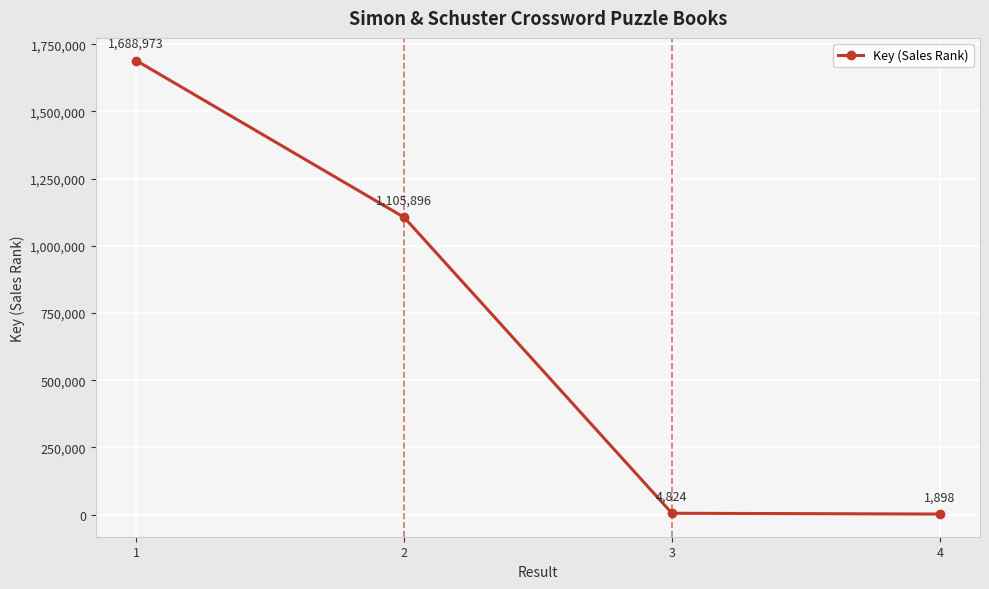

Is this an area chart (filled region under the line)?

No